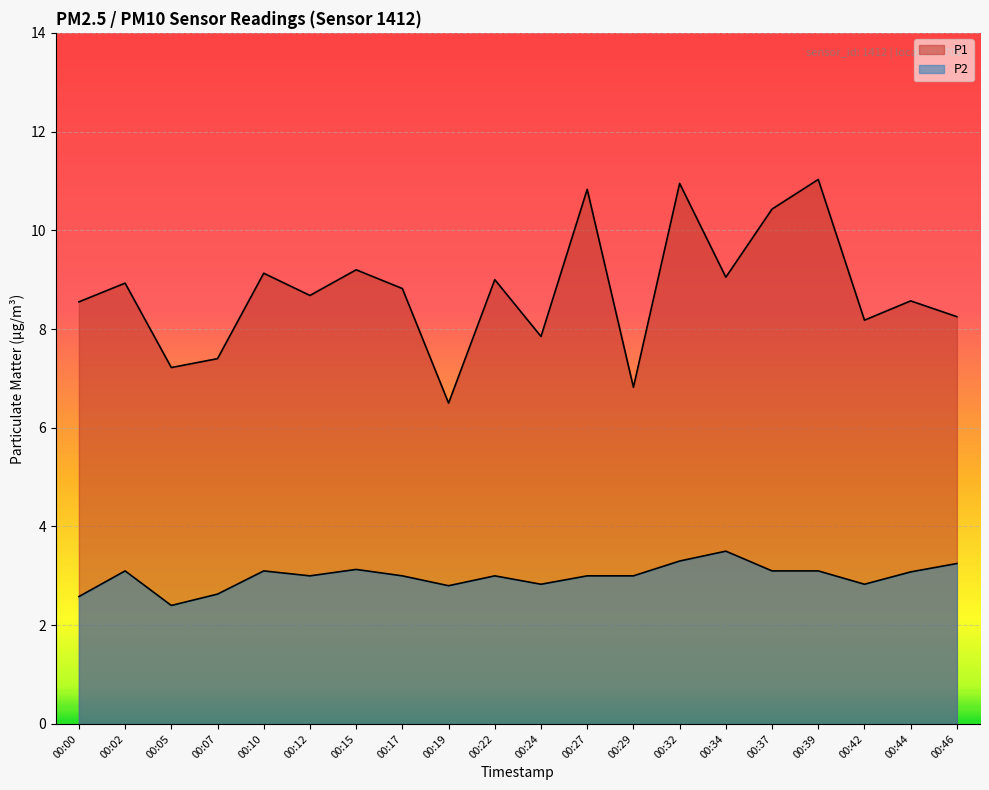

Between 00:24 and 00:15, which is larger?

00:15